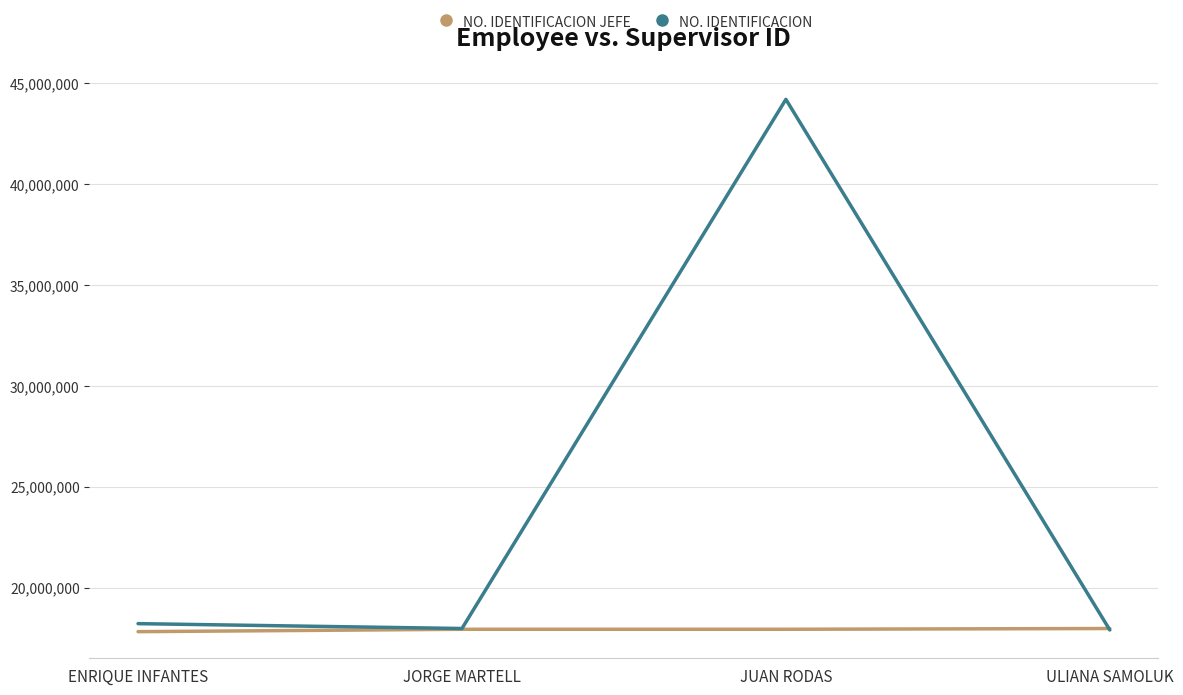

List the series in order of their peak value, highest first.

NO. IDENTIFICACION, NO. IDENTIFICACION JEFE